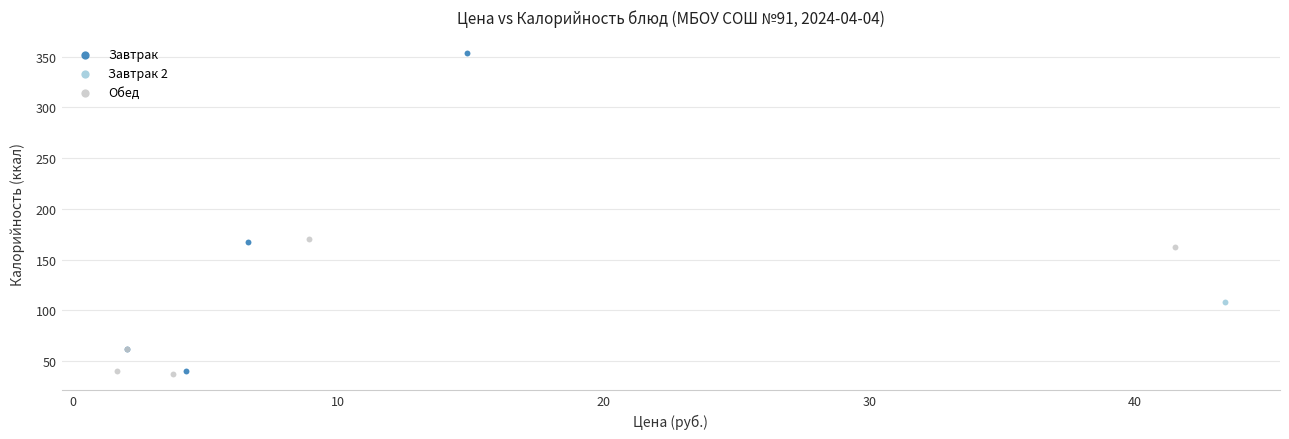

What are all the series names shown in the legend?

Завтрак, Завтрак 2, Обед